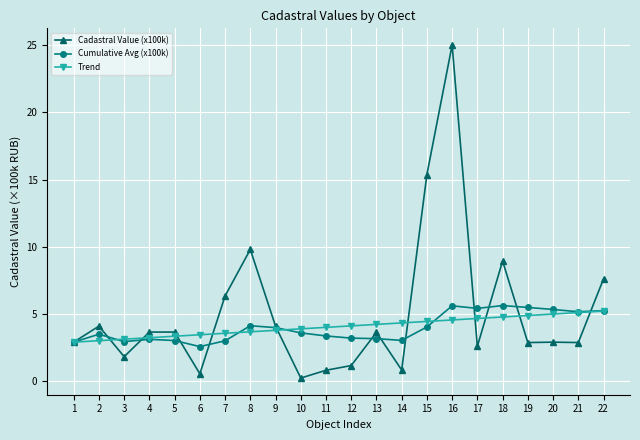

Which label corresponds to the largest value in the chart?

16